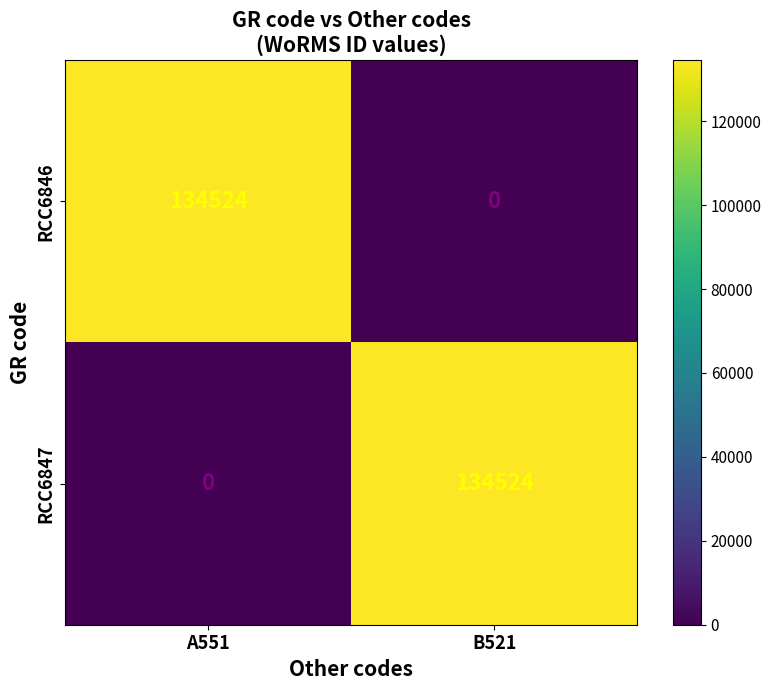

Reading left to right, list all the values displayed in this chart.

RCC6846: 134524	0
RCC6847: 0	134524